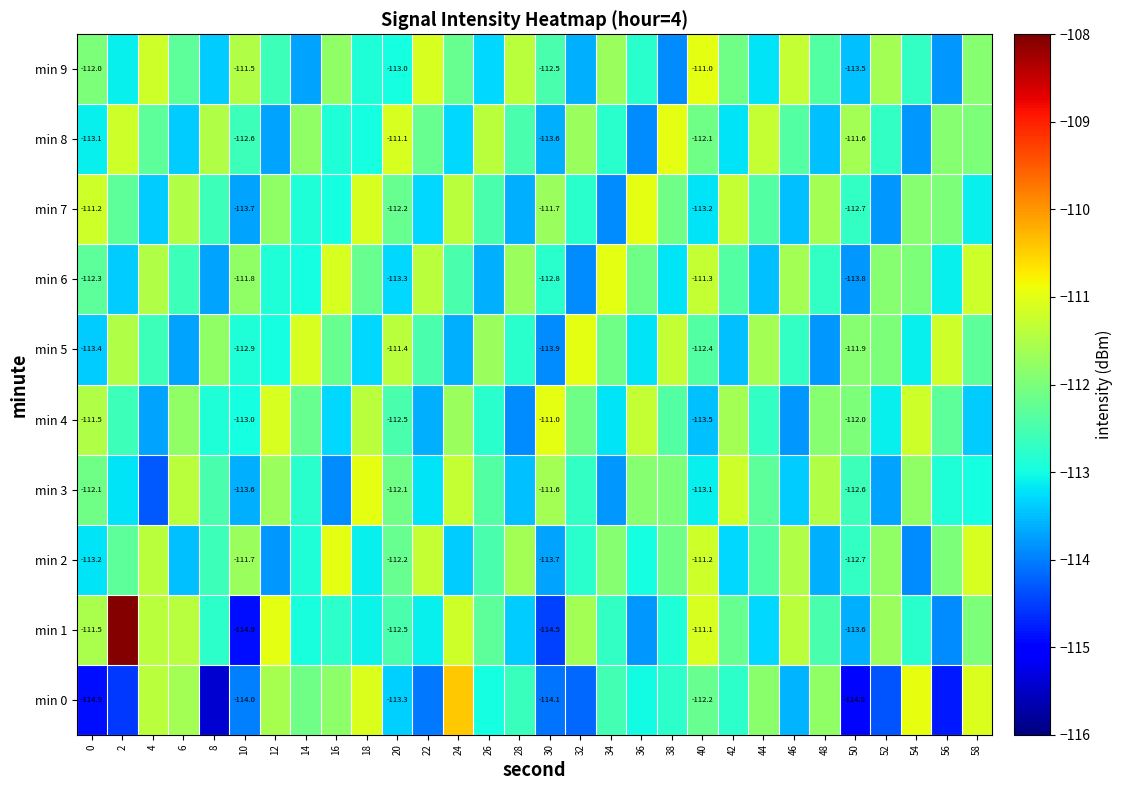

Is the value of min 4 at 10 greater than the value of min 0 at 30?

Yes